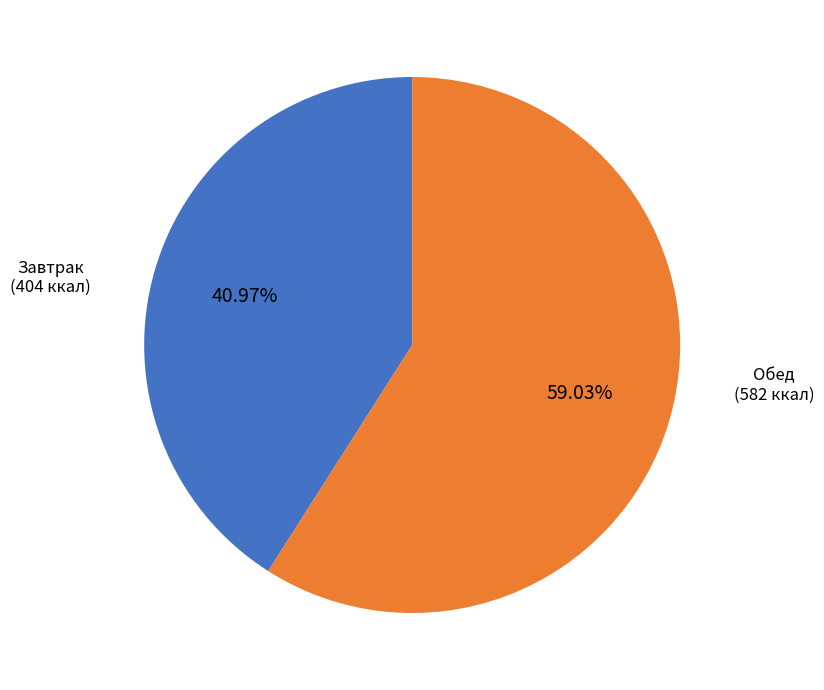

How many slices are in this pie chart?

2